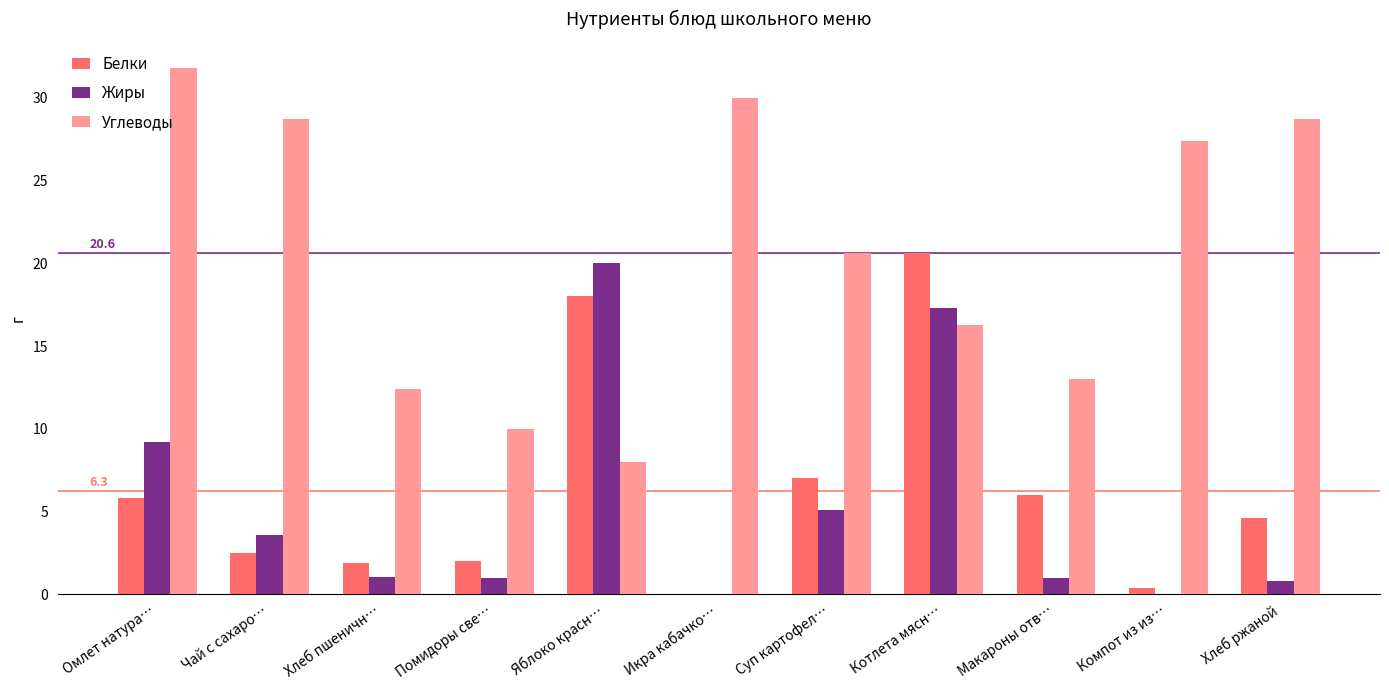

Which series has the largest range (max minus min)?

Углеводы